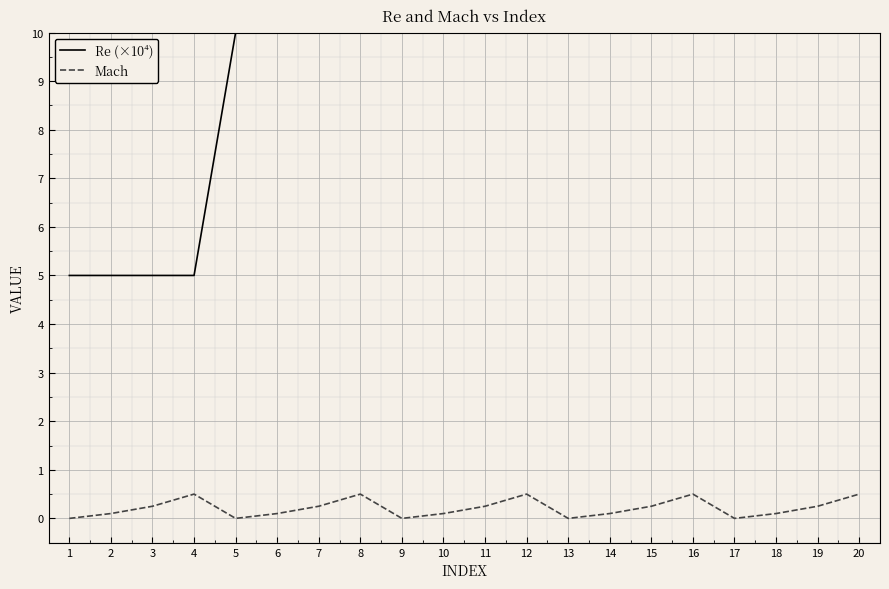

What is the approximate value of Re (×10⁴) at 13?

50.0